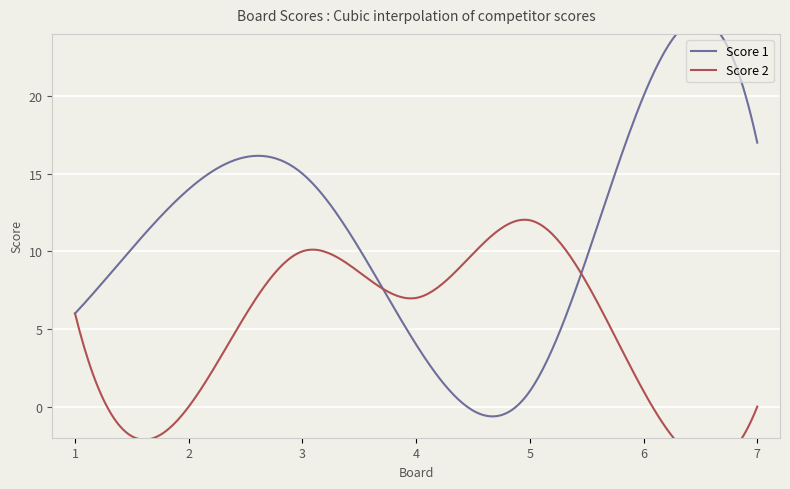

What are all the series names shown in the legend?

Score 1, Score 2